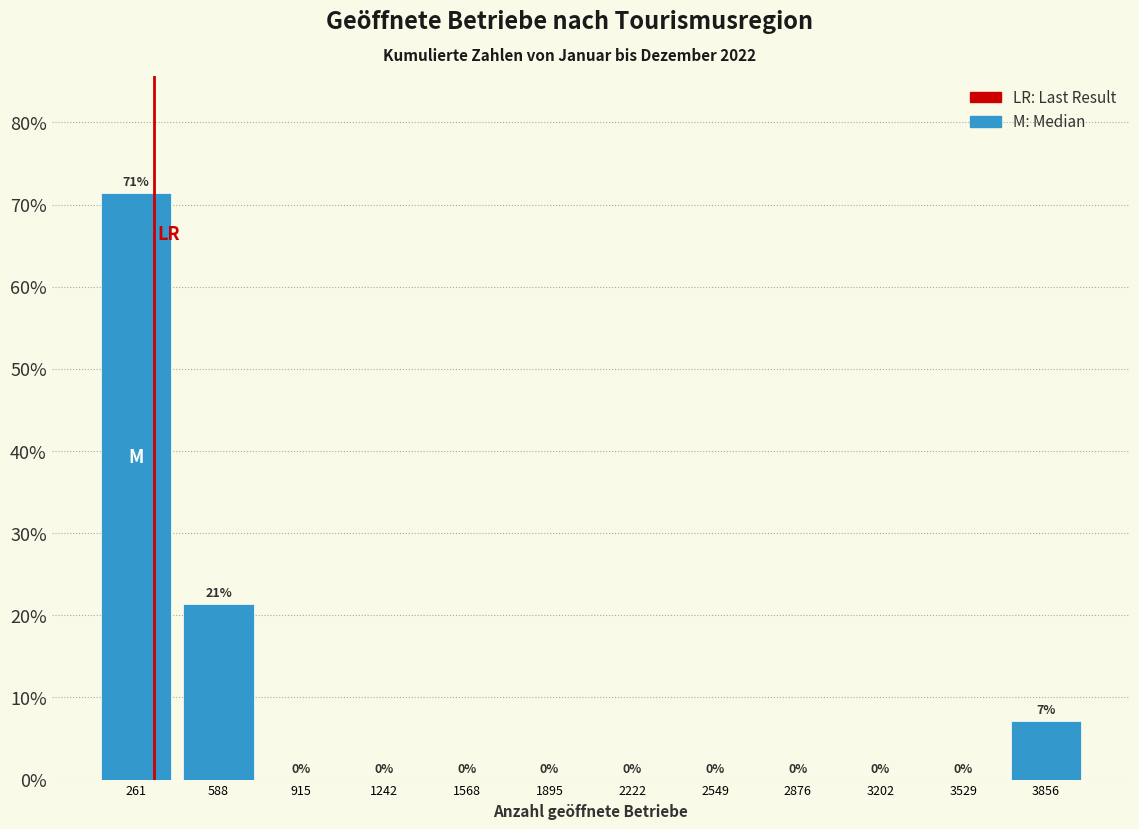

Which range on the x-axis has the tallest bar?

100 to 450